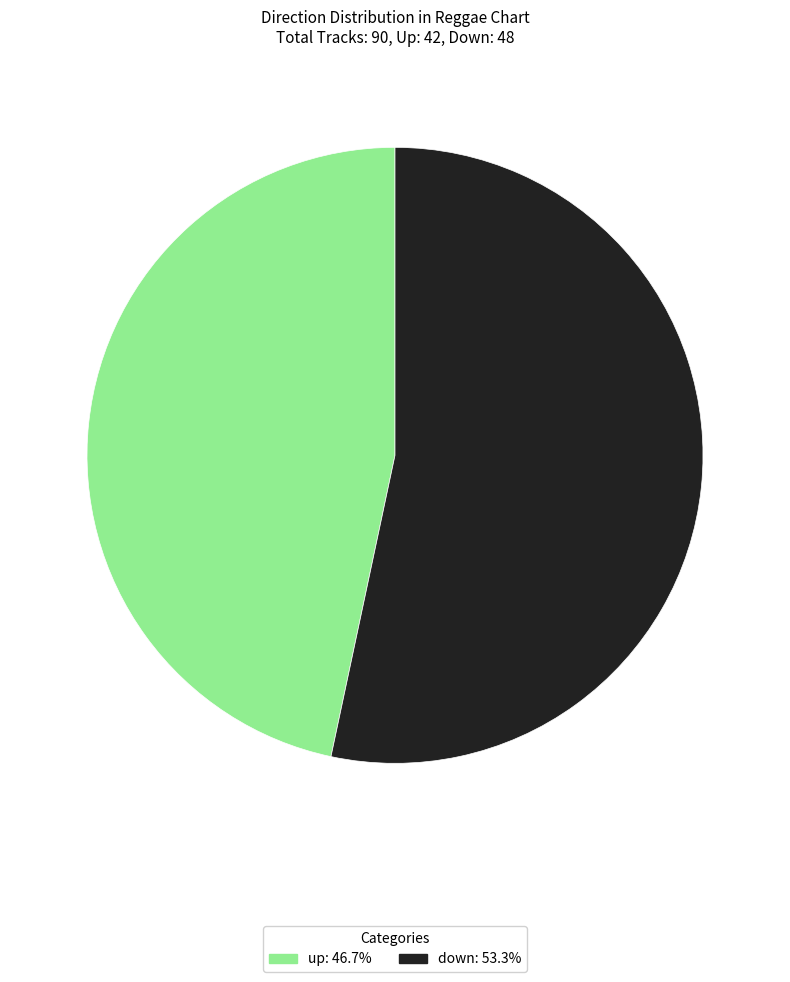

Is the sum of up and down greater than half?

Yes